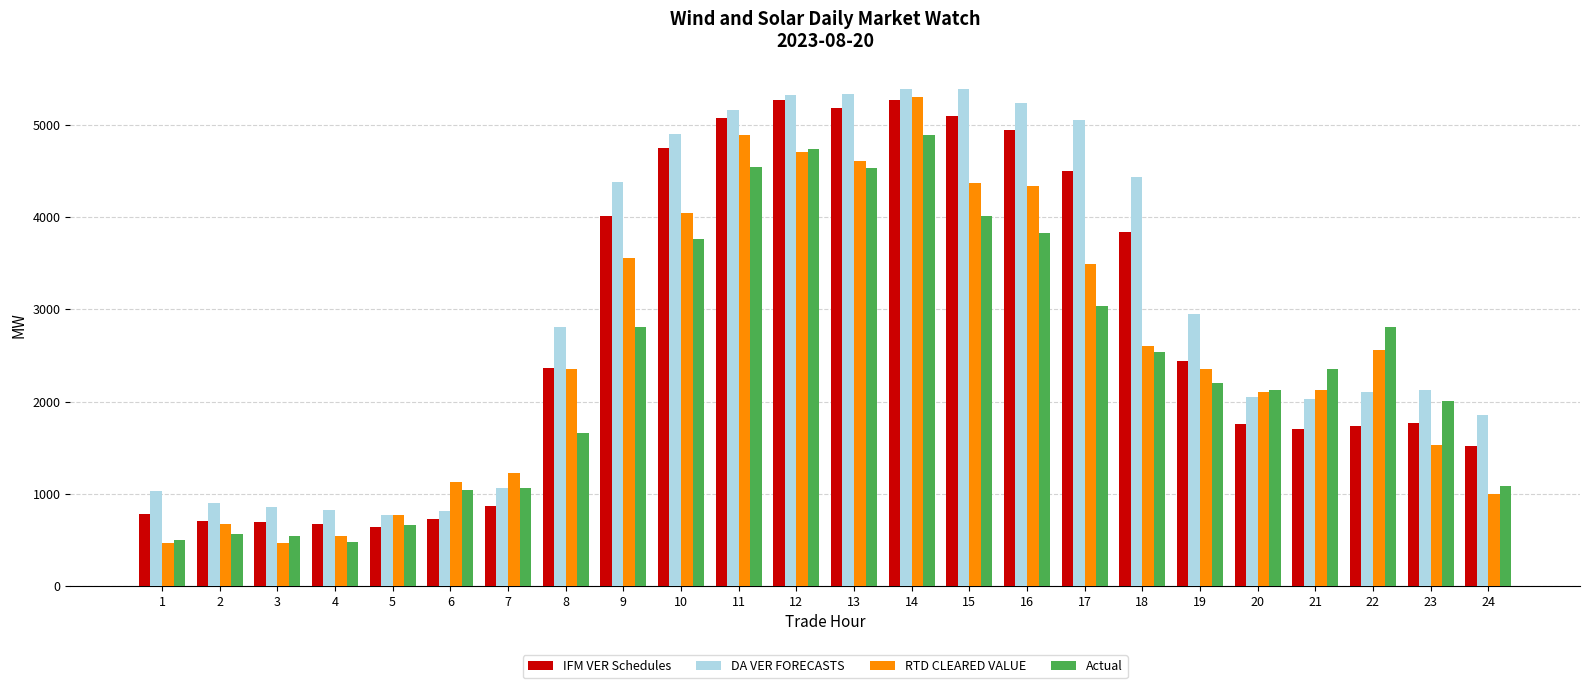

Does the chart contain stacked bars?

No